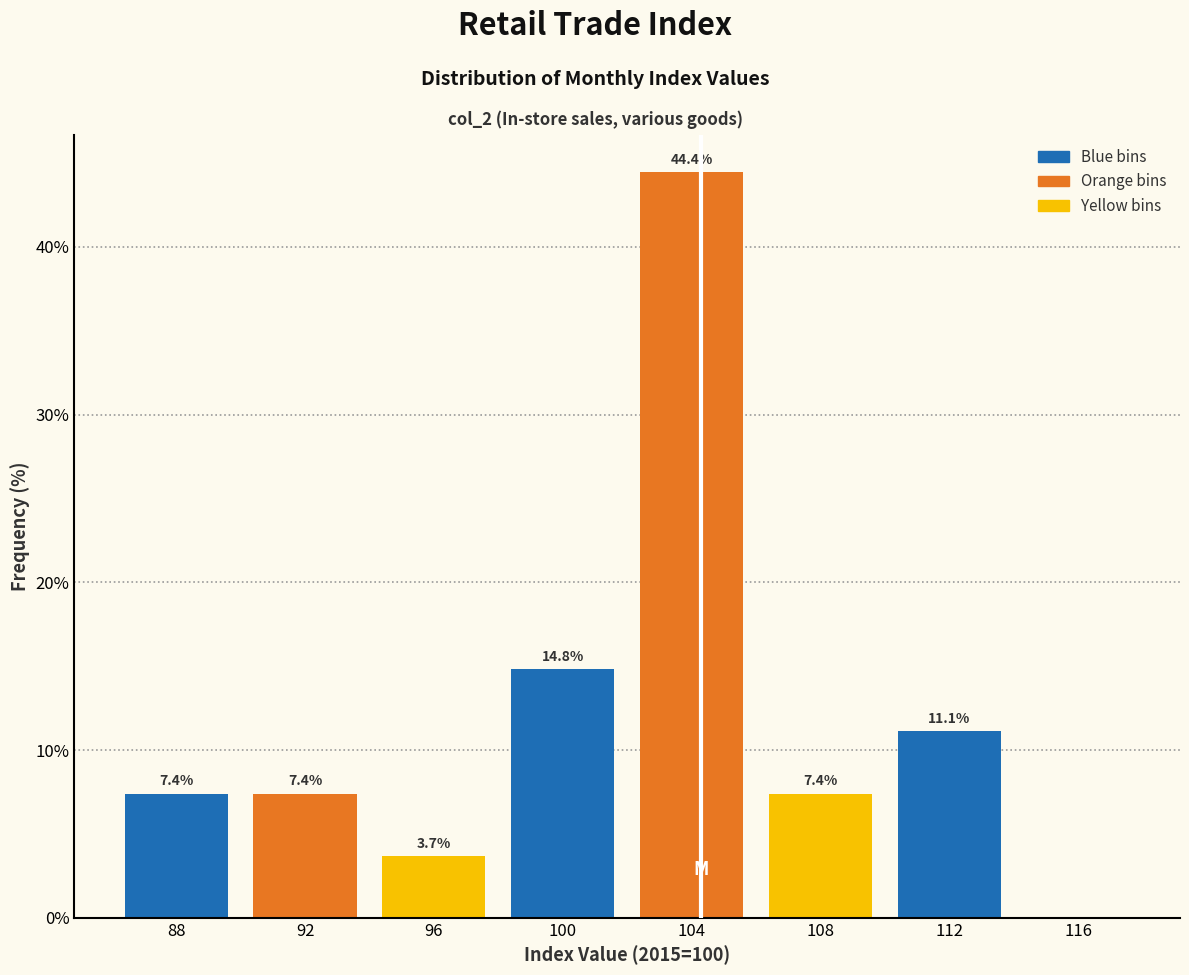

Over which range of the x-axis is the bar tallest?

102 to 106